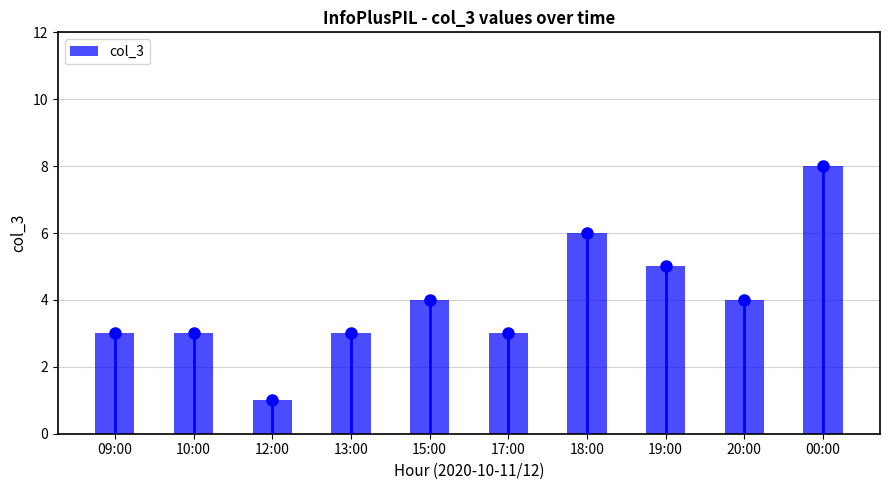

What is the difference between the second highest and second lowest values?

3